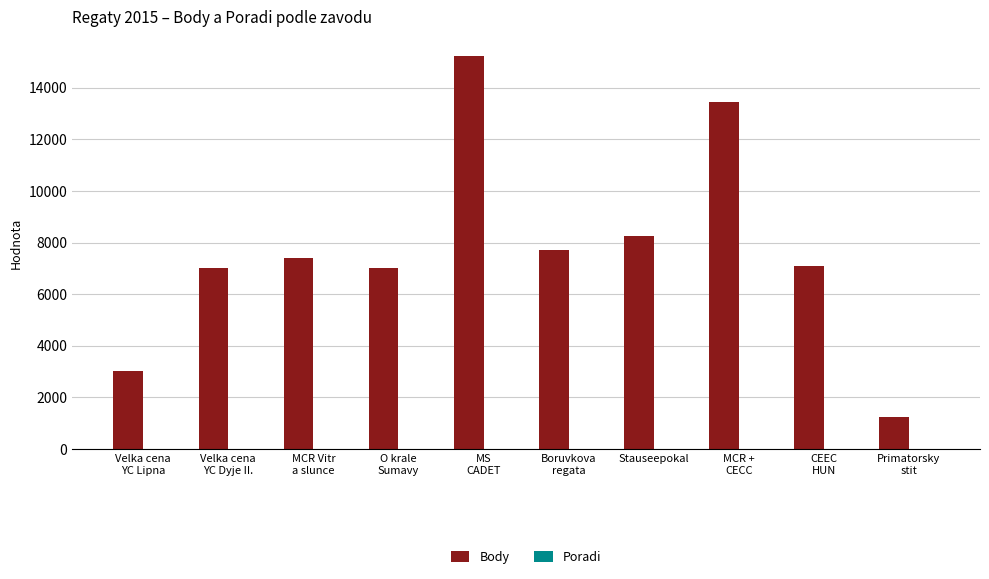

The value of Body at MCR Vitr
a slunce is 4012. True or false?

False